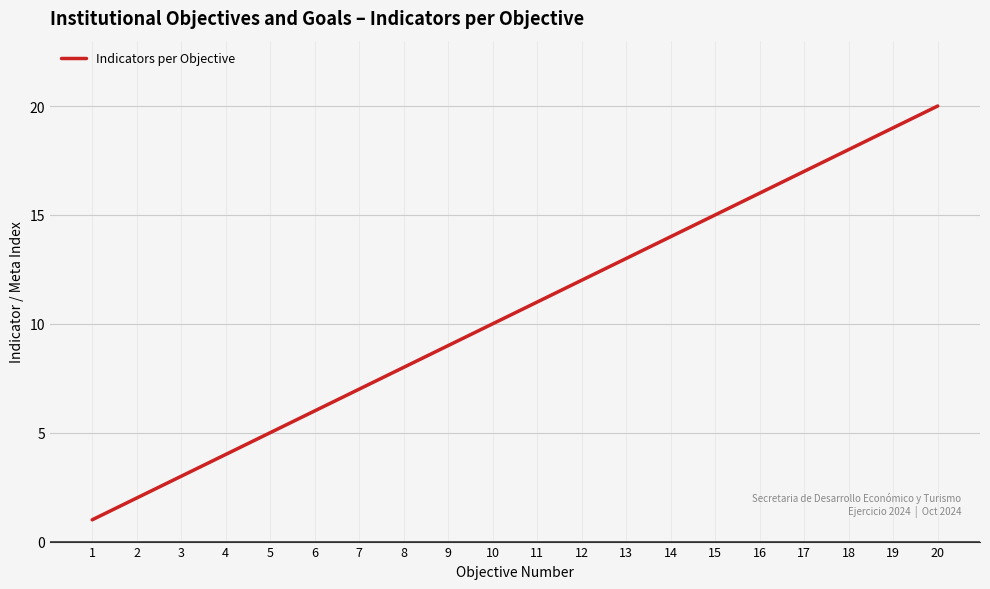

Is it true that the value at 18 is 18?

True